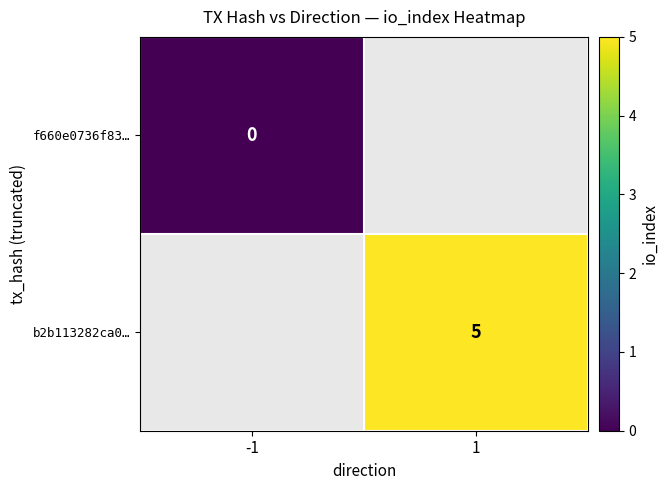

The value of b2b113282ca0… at 1 is 7. True or false?

False